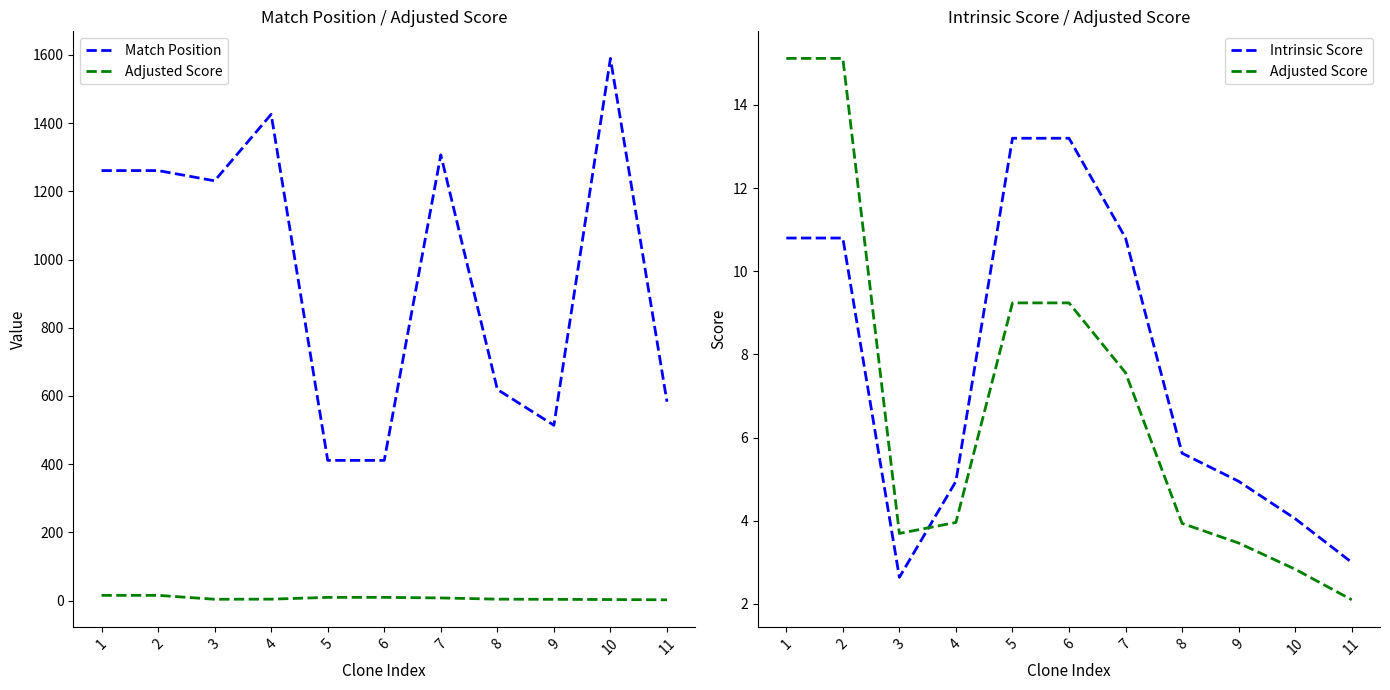

Rank the series by their maximum value, from highest to lowest.

Match Position, Adjusted Score, Intrinsic Score